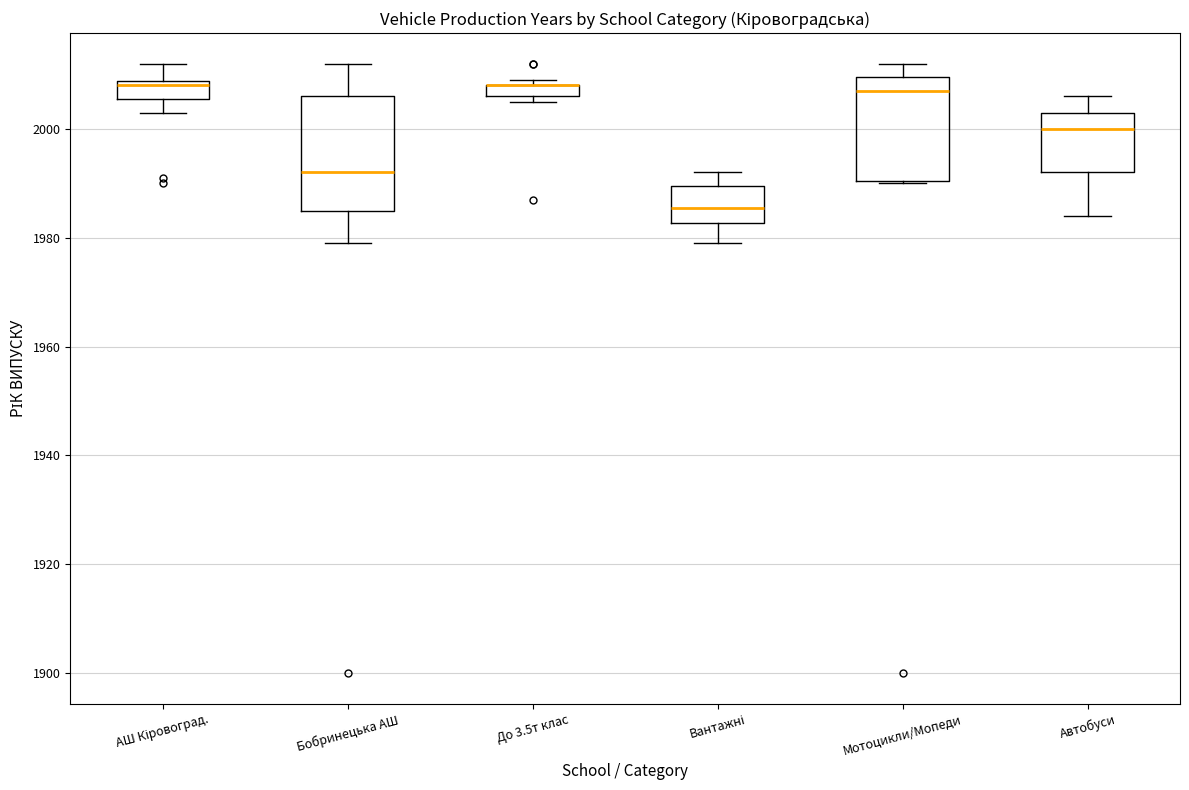

Where is the upper edge of the box for Вантажні on the y-axis? The values are not printed on the chart, so give them approximately, as read against the axis.

1990